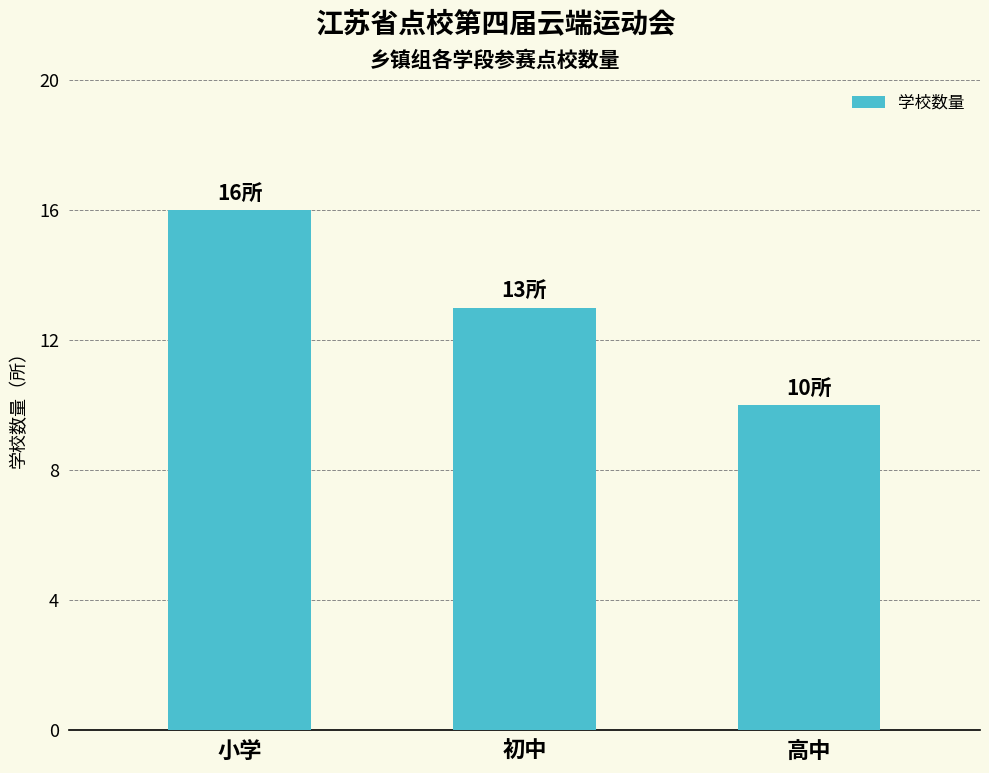

What is the average value?

13